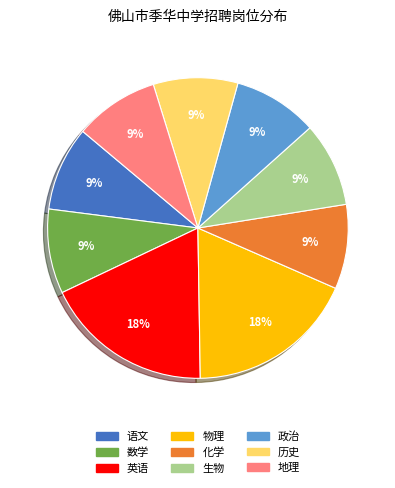

Is it true that 物理 is 26% of the pie?

False